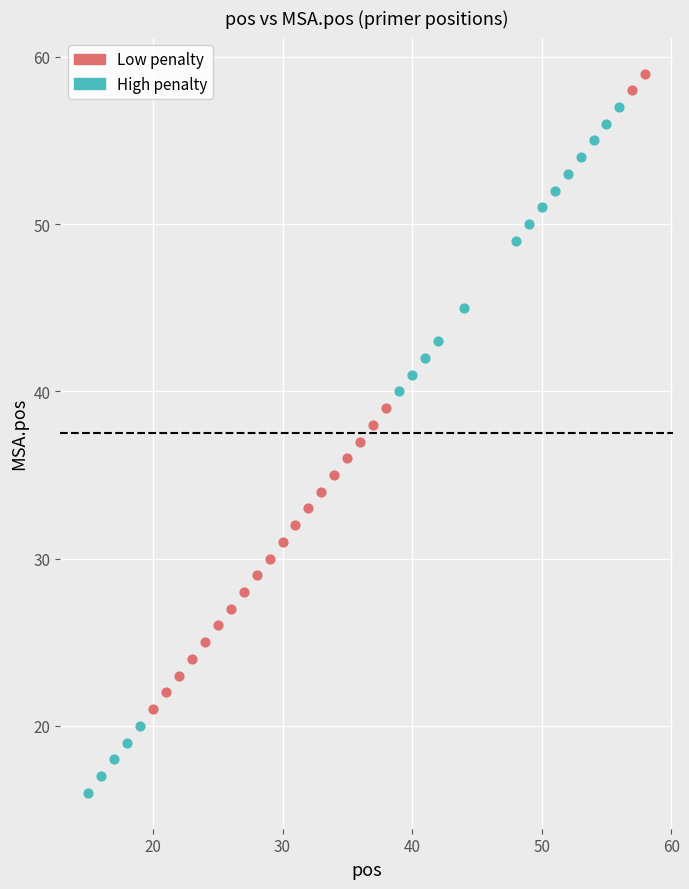

Which series reaches the minimum Y coordinate?

High penalty